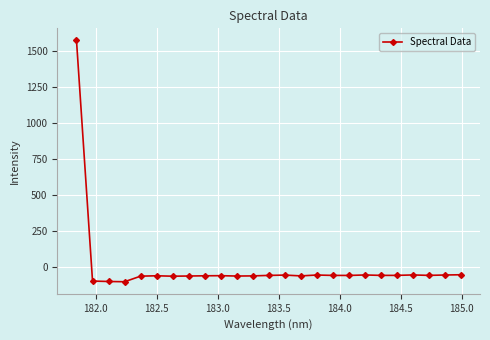

What is the value of the 2nd point from the left?

-94.9